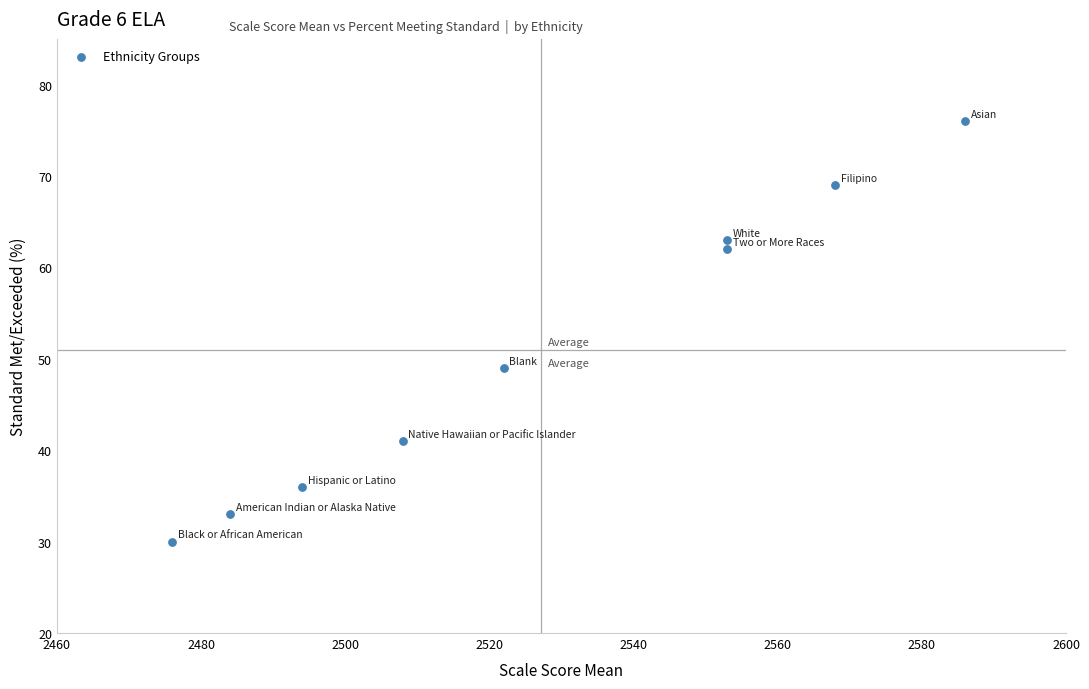

What is the average Y value?

51